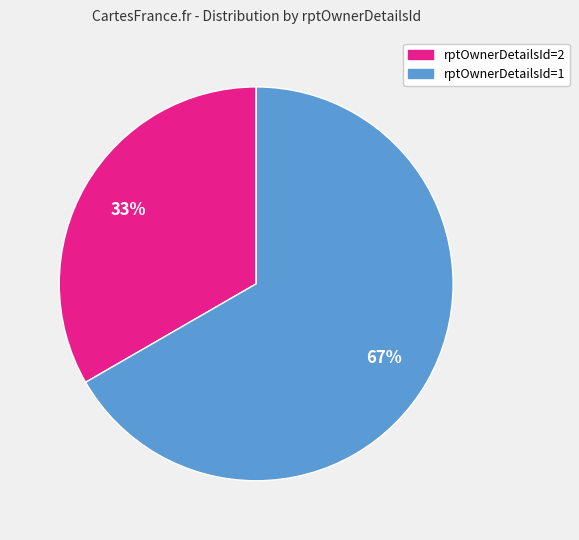

How many segments does this pie chart have?

2